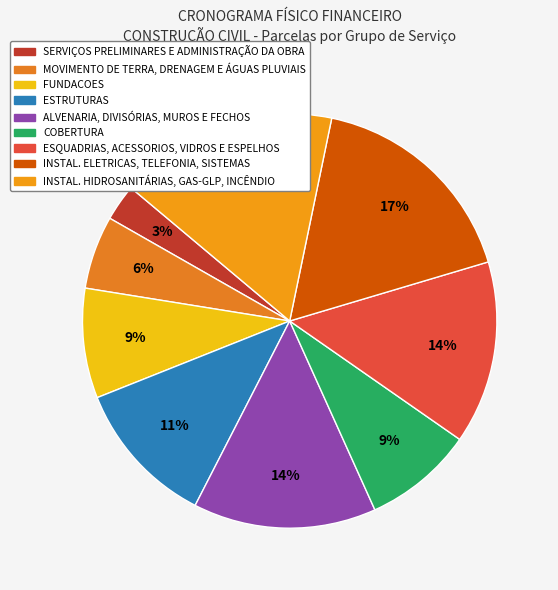

How many segments does this pie chart have?

9